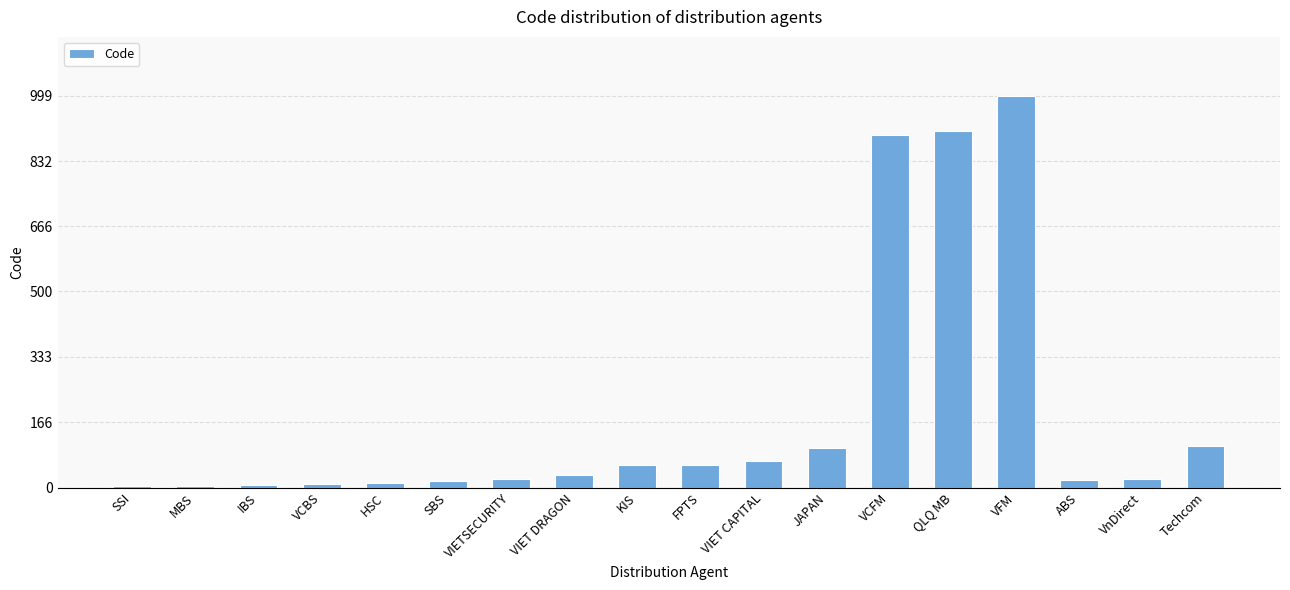

Between JAPAN and VIETSECURITY, which is larger?

JAPAN